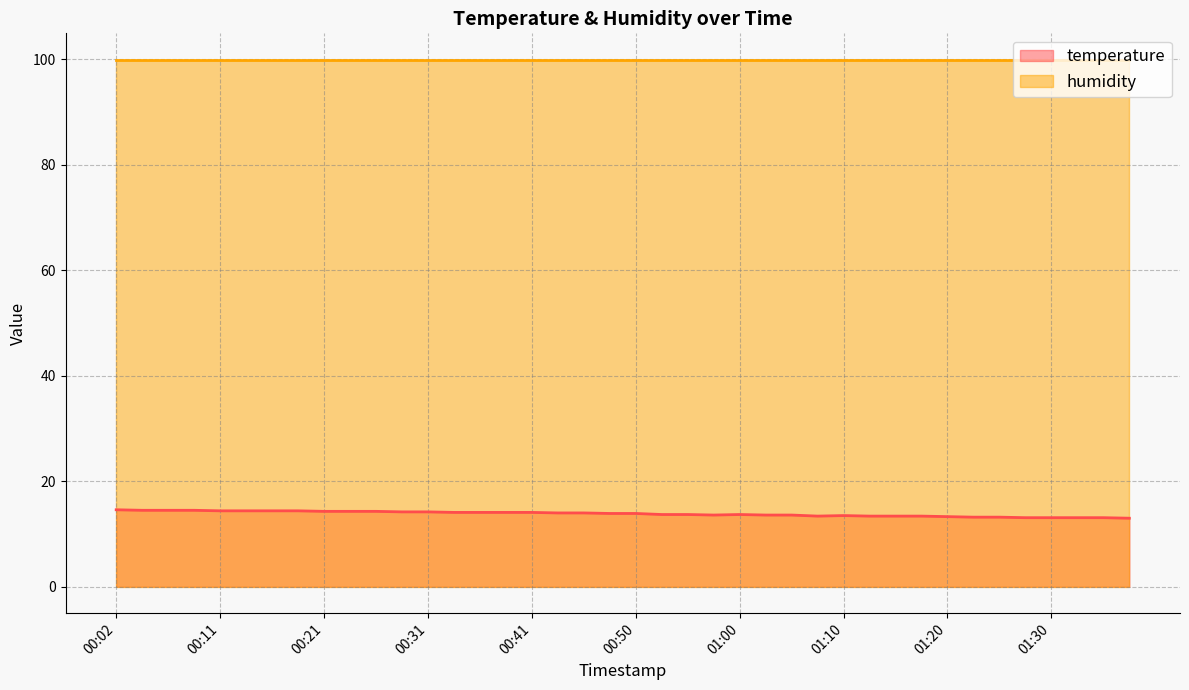

What is the change in value from 00:21 to 01:17?

-0.9